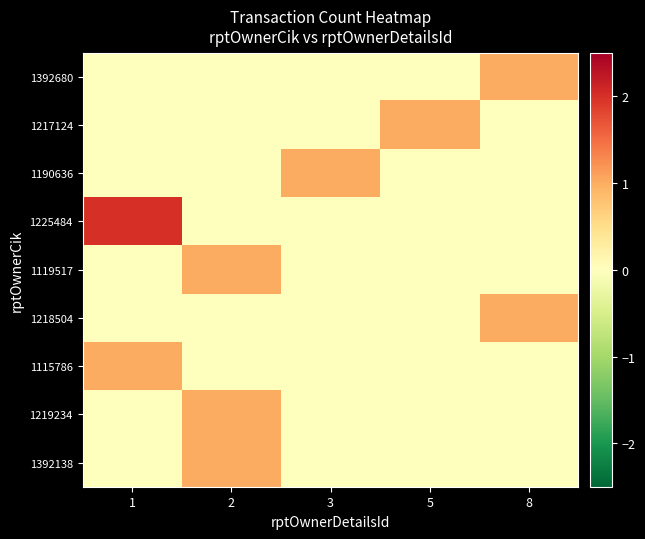

At how many categories does at least one series exceed 0?

5